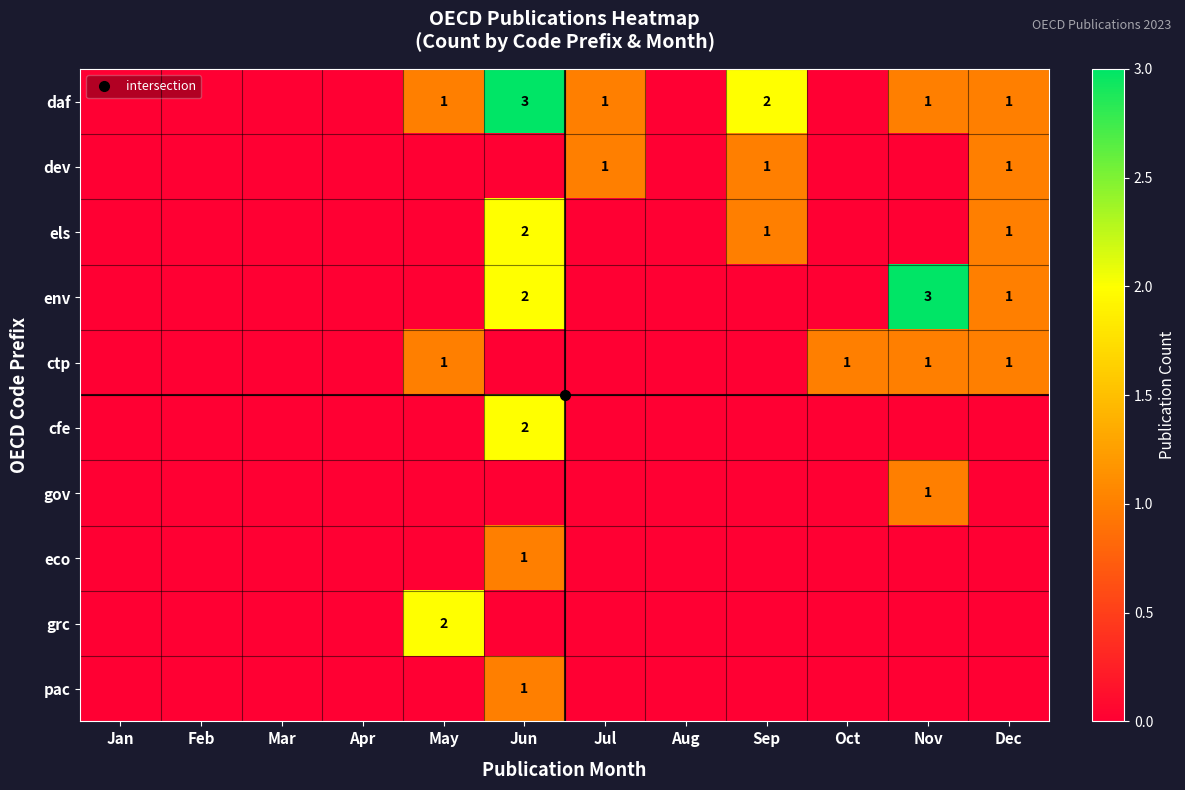

What is the sum of all dev values?

3